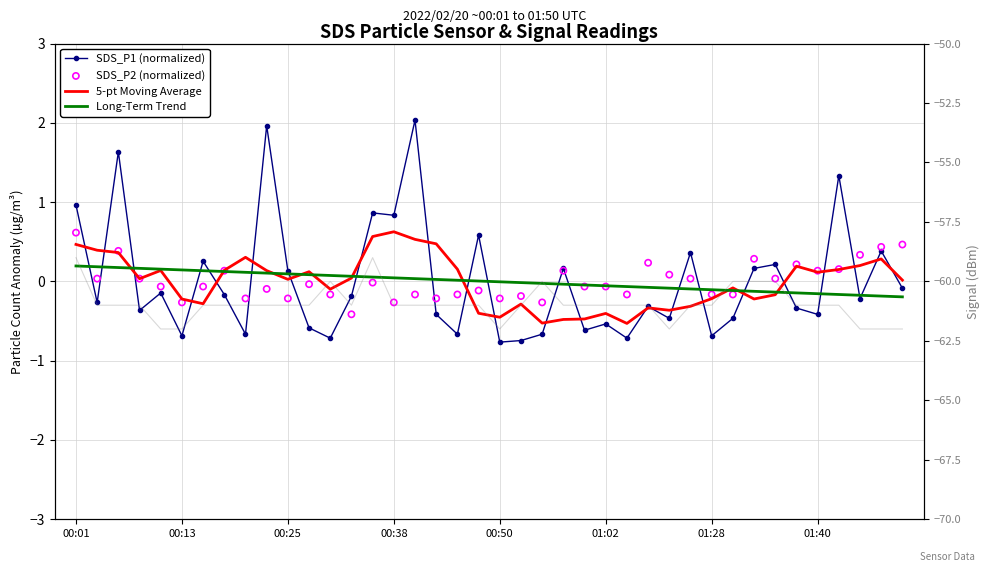

Which series has the widest spread of Y values?

Signal (dBm)